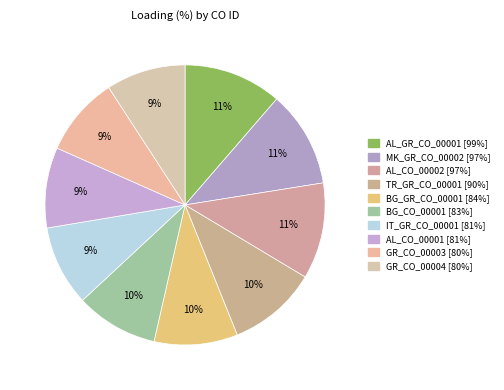

What is the ratio of the value at GR_CO_00004 [80%] to the value at MK_GR_CO_00002 [97%]?

0.8